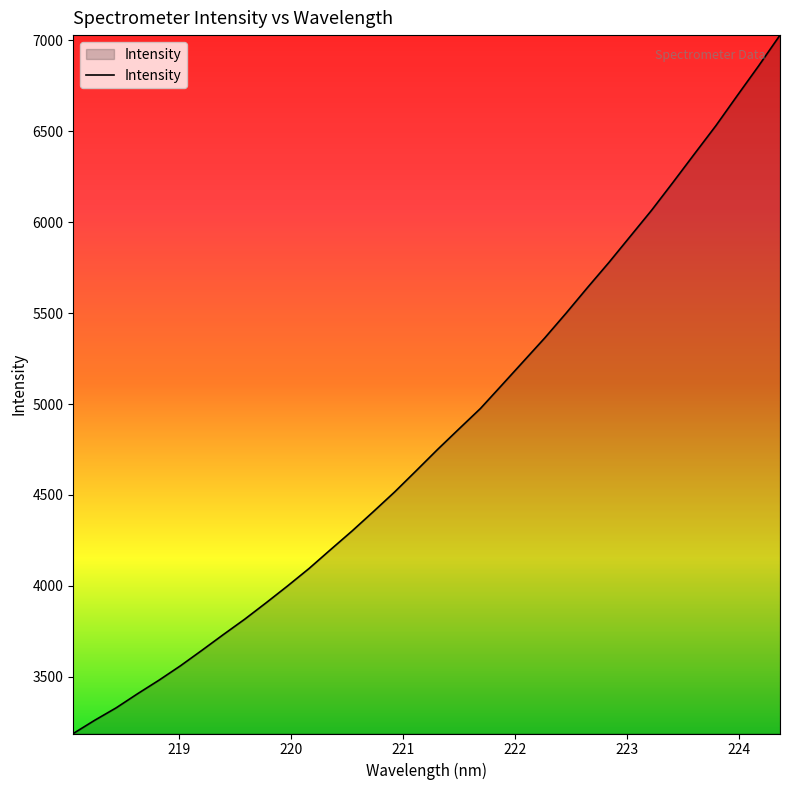

What is the difference between the maximum and minimum values?

3840.7